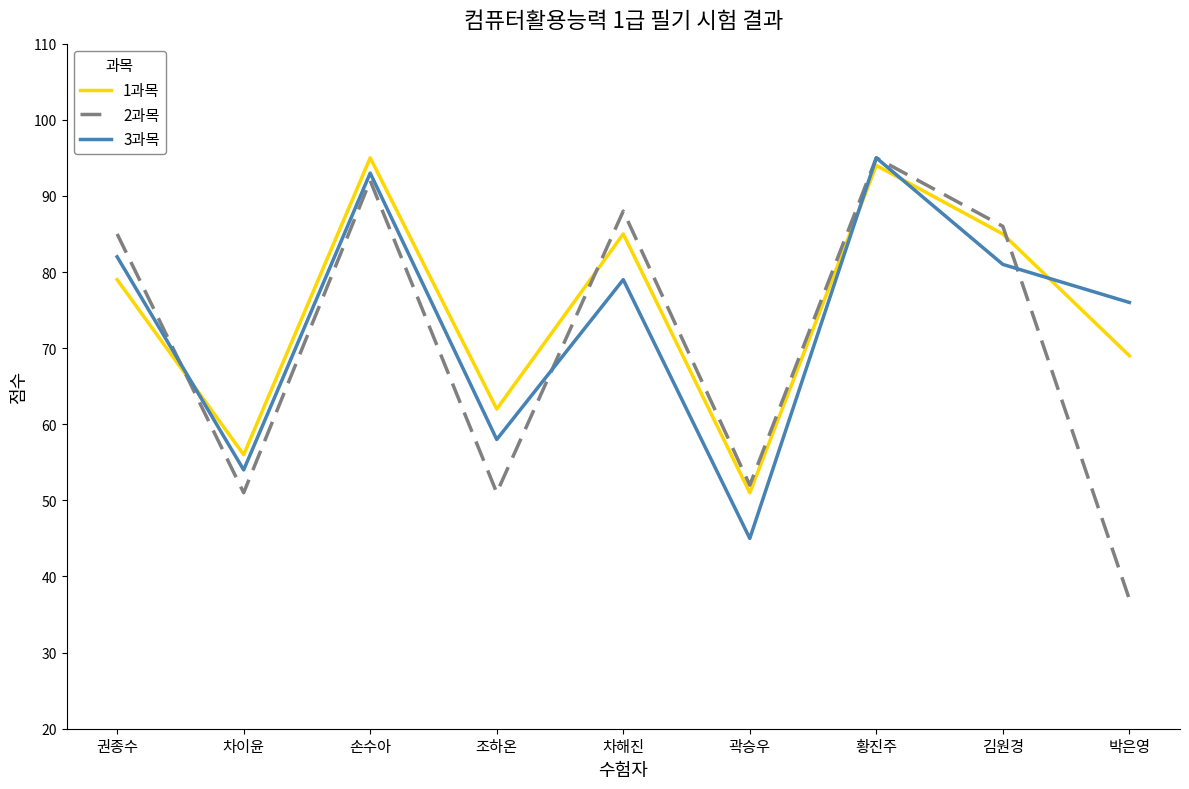

True or false: 2과목 has a value of 125 at 손수아.

False